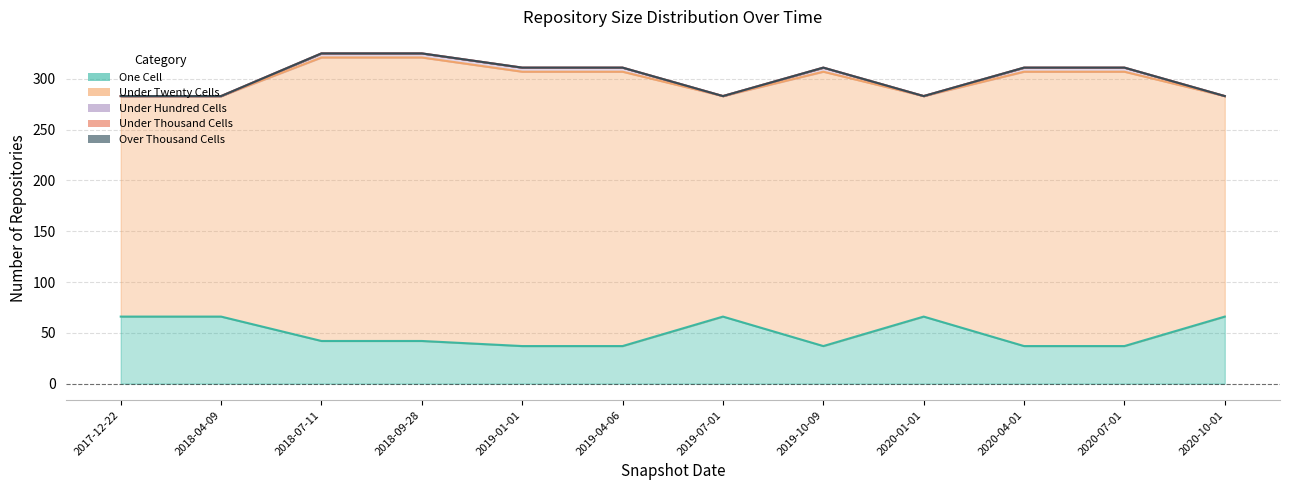

True or false: under_hundred_cells and under_thousand_cells intersect in this chart.

False